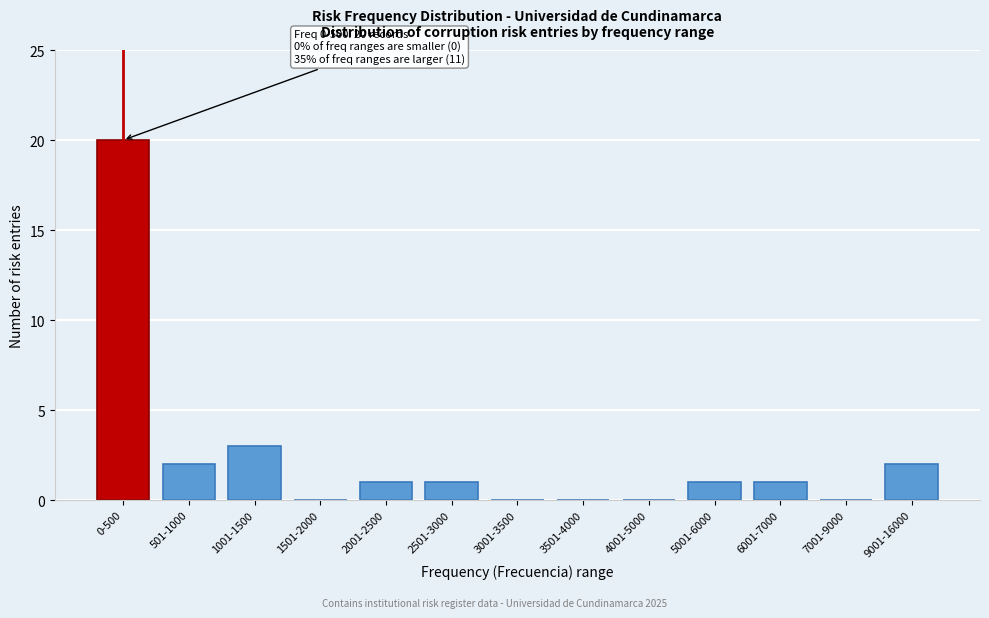

Reading left to right, list all the values displayed in this chart.

0-500=20	501-1000=2	1001-1500=3	1501-2000=0	2001-2500=1	2501-3000=1	3001-3500=0	3501-4000=0	4001-5000=0	5001-6000=1	6001-7000=1	7001-9000=0	9001-16000=2